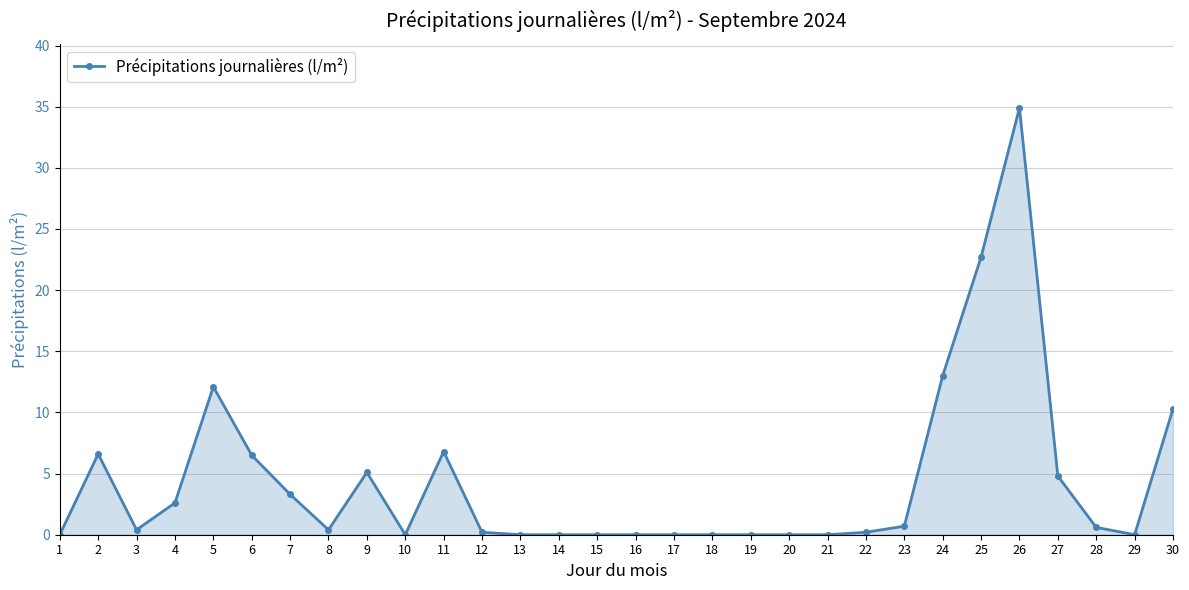

Which label corresponds to the largest value in the chart?

26